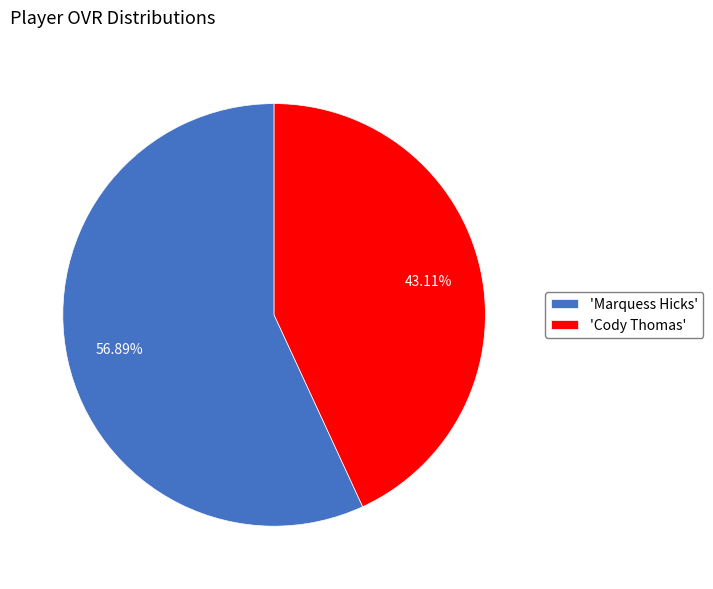

How many segments does this pie chart have?

2